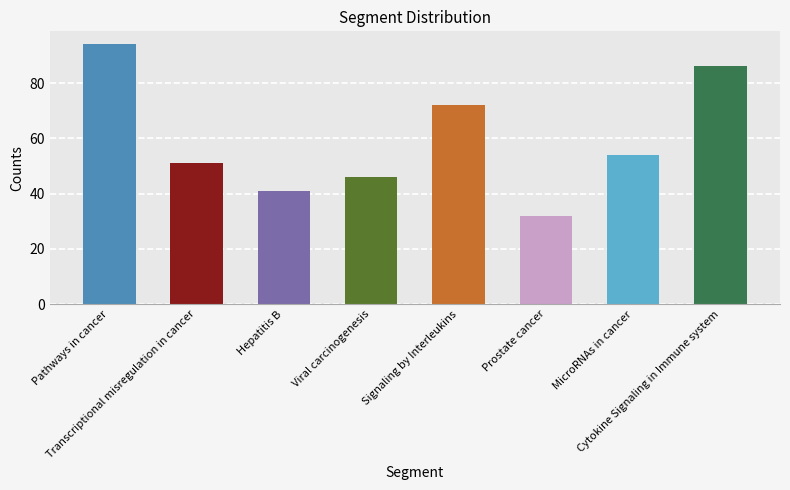

Approximately how many times larger is the value at Hepatitis B compared to Transcriptional misregulation in cancer?

0.8